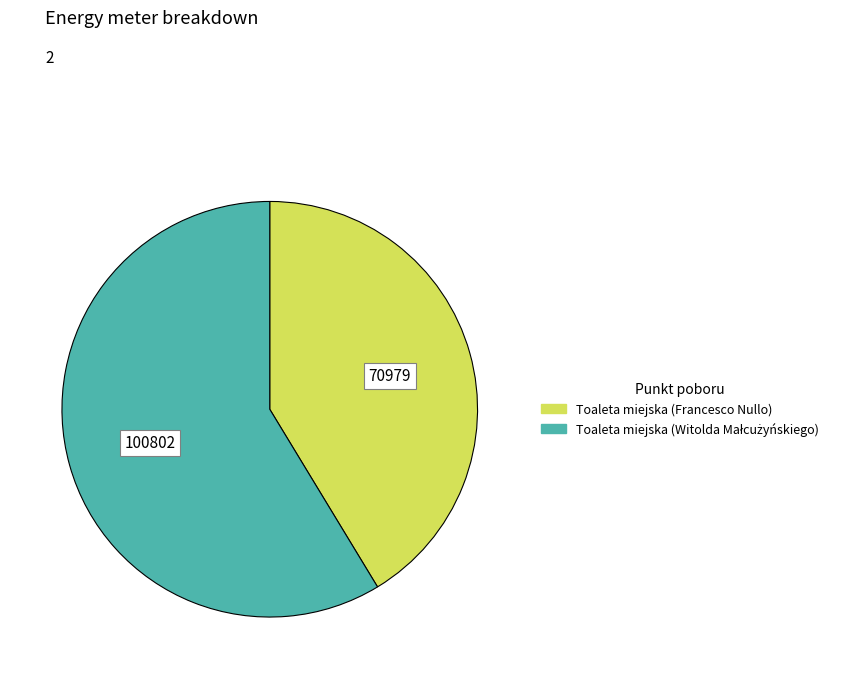

Is Toaleta miejska (Francesco Nullo) the majority of the pie?

No